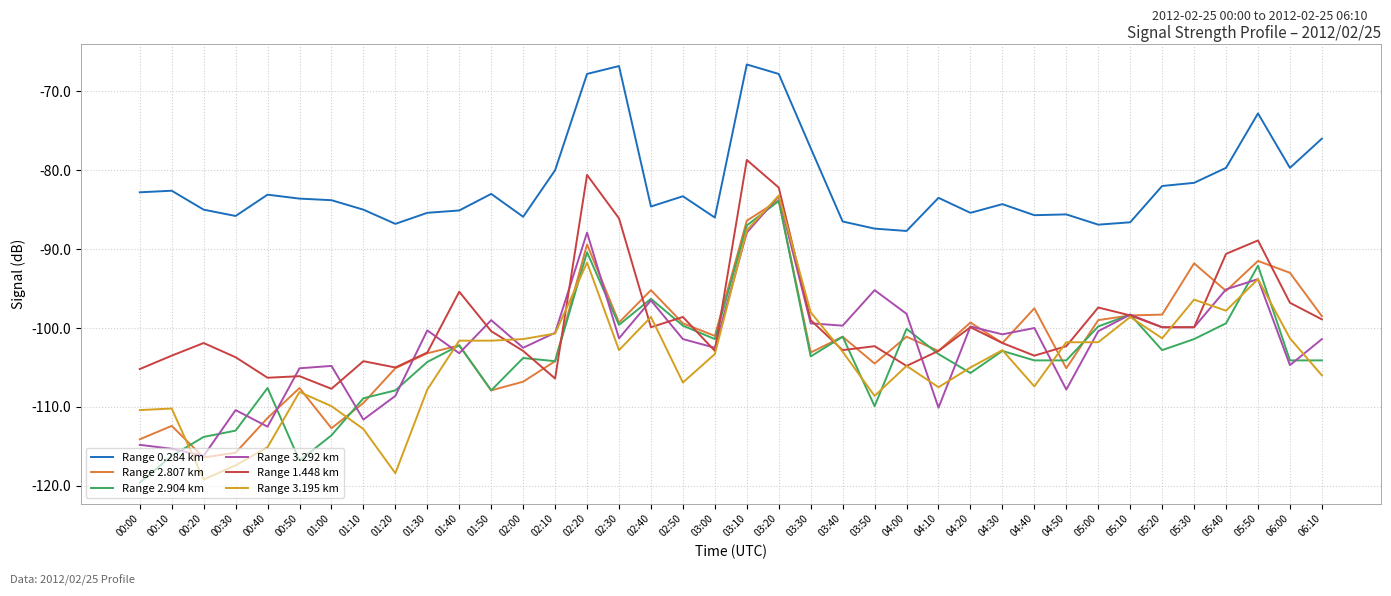

What is the total value across all series at 05:10?

-578.6